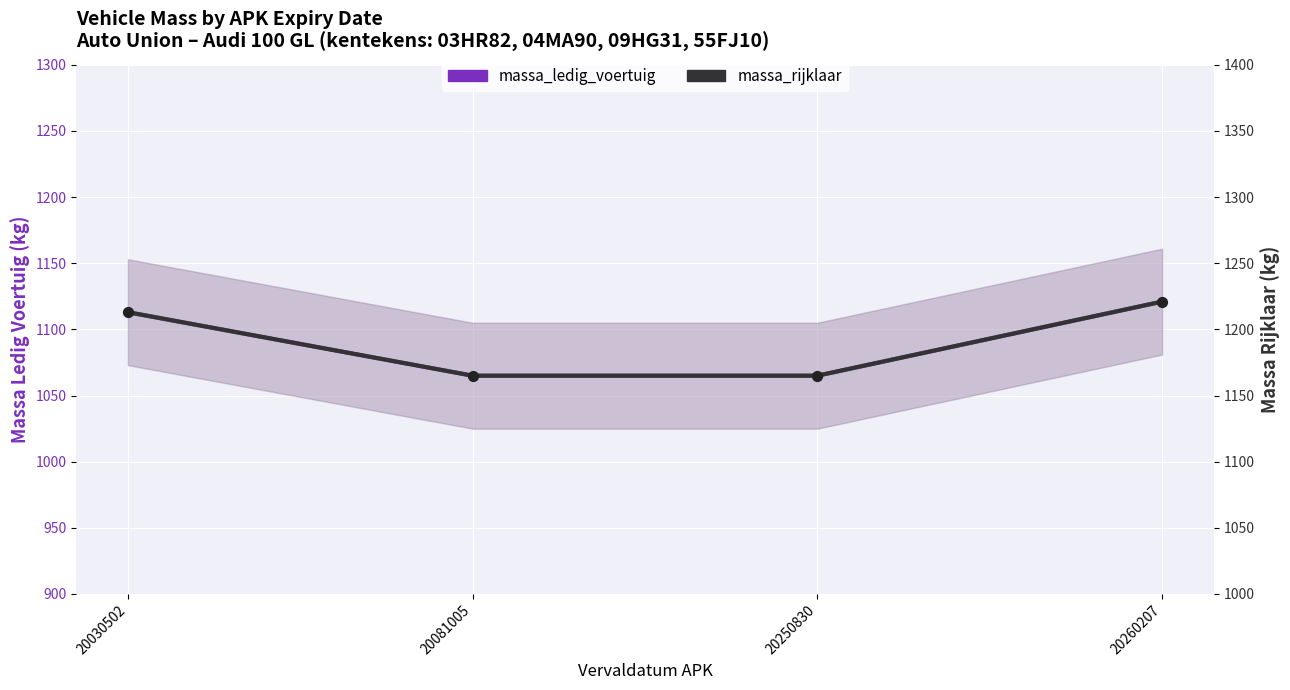

Which series reaches the minimum Y coordinate?

massa_ledig_voertuig